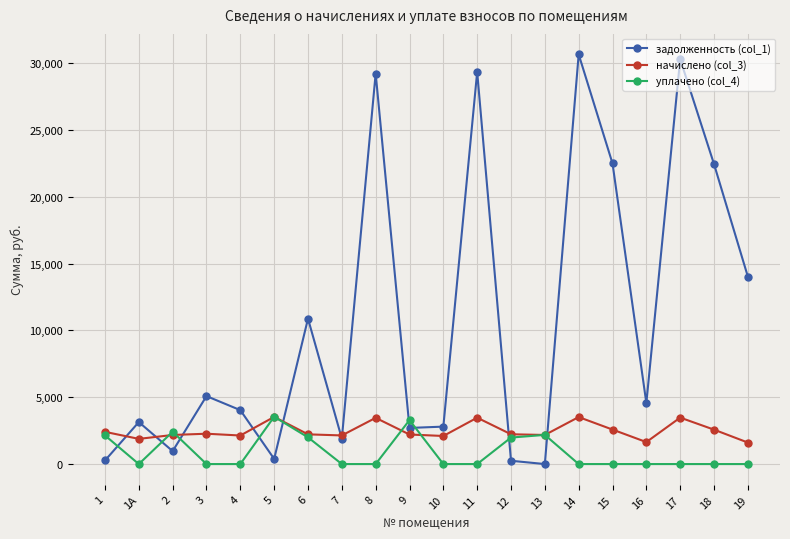

Where is the first local minimum for начислено (col_3)?

1А